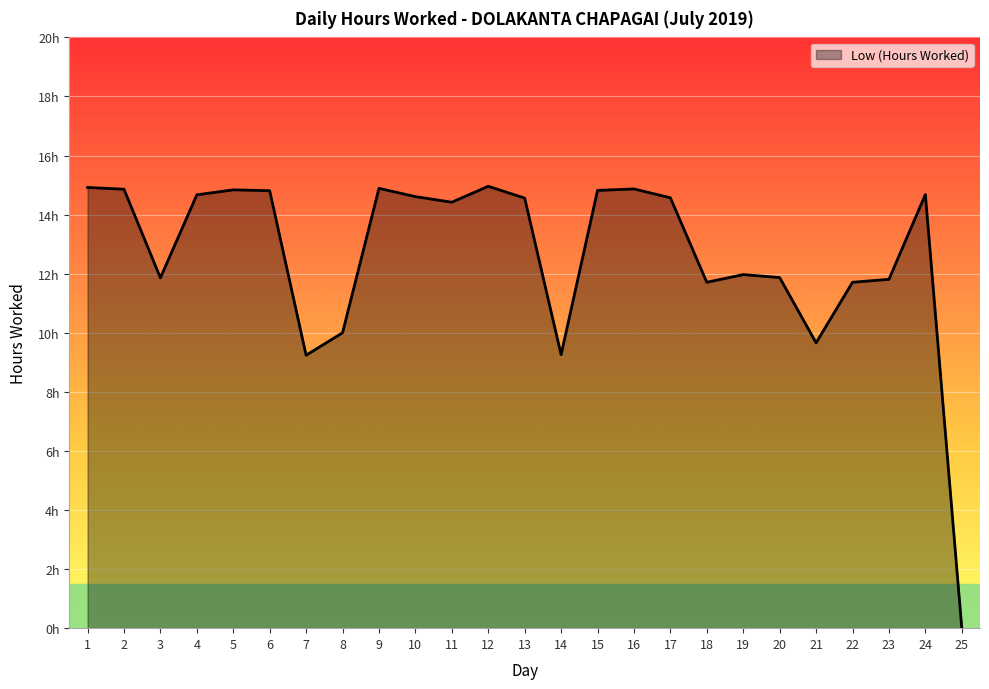

Where is the data nearest to the value 7?

7